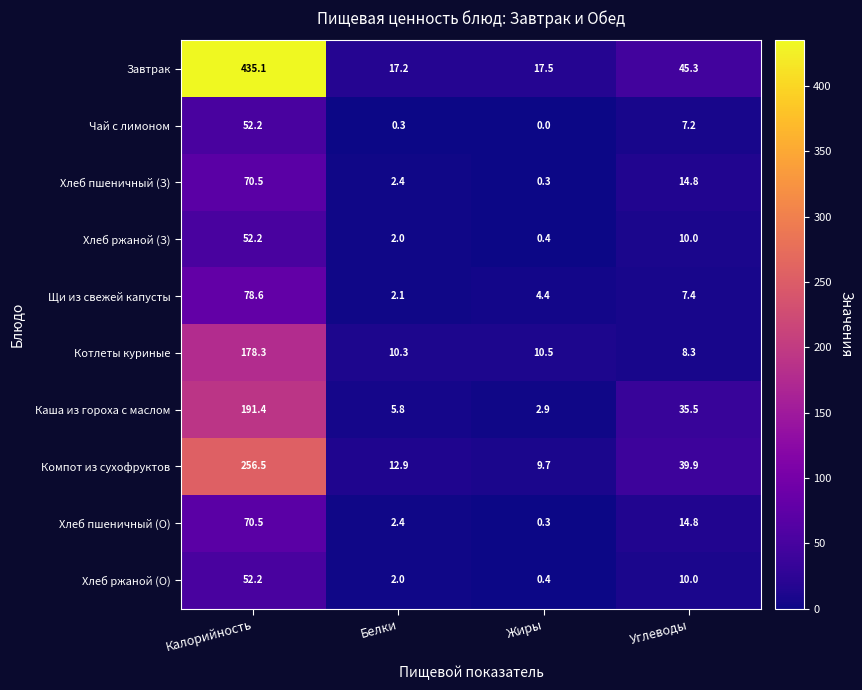

What is the total value across all series at Жиры?

46.4